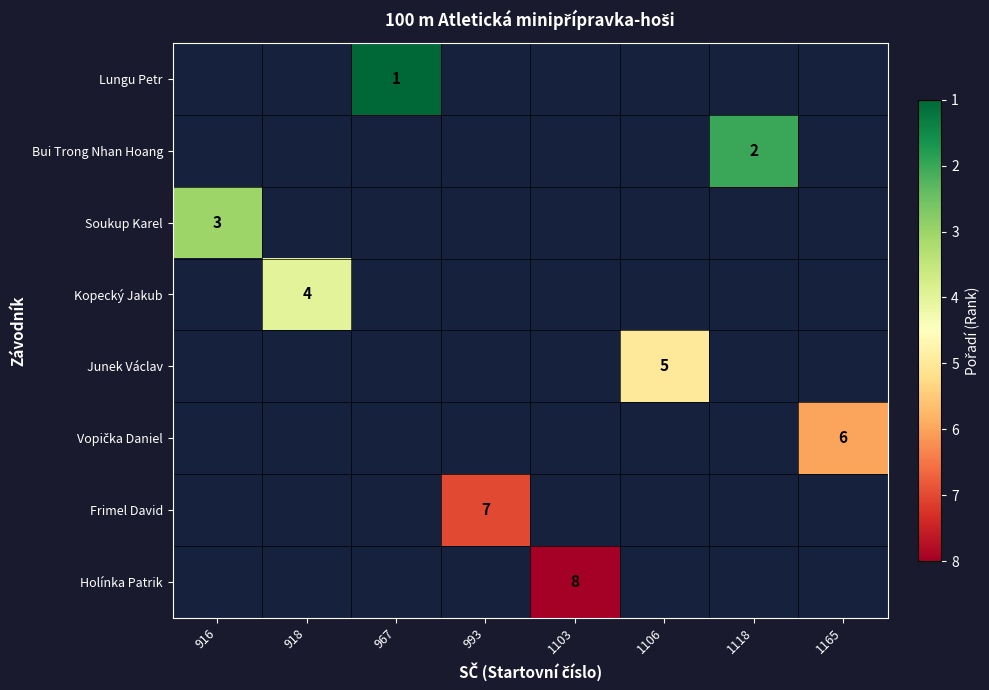

True or false: Kopecký Jakub has a value of 4 at 918.

True